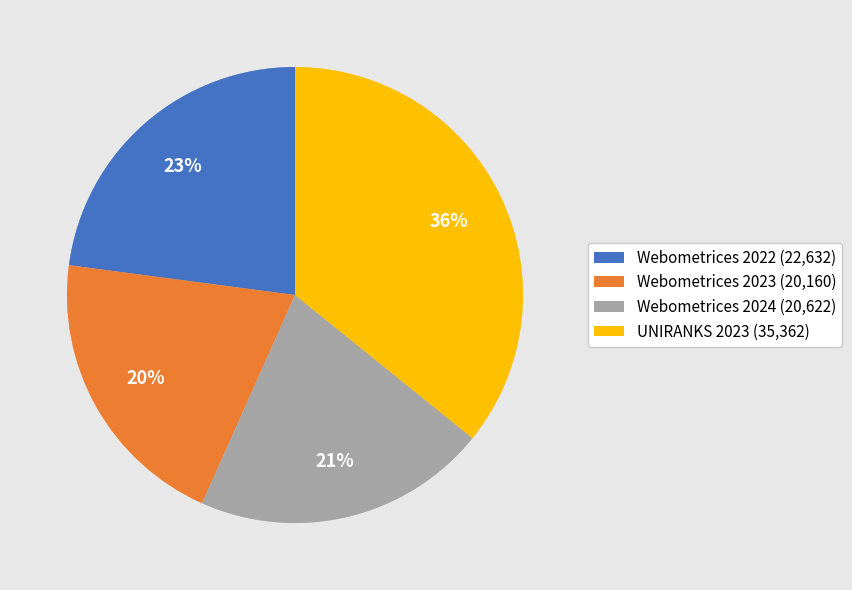

What percentage is the Webometrices 2023 slice, to the nearest percent?

20%